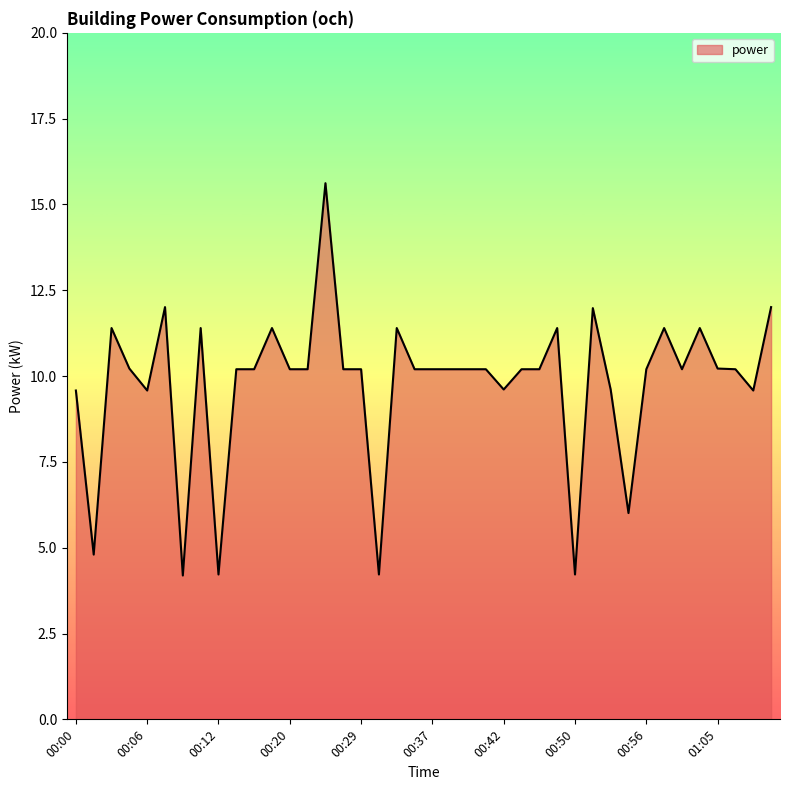

What is the sum of all values?

390.7